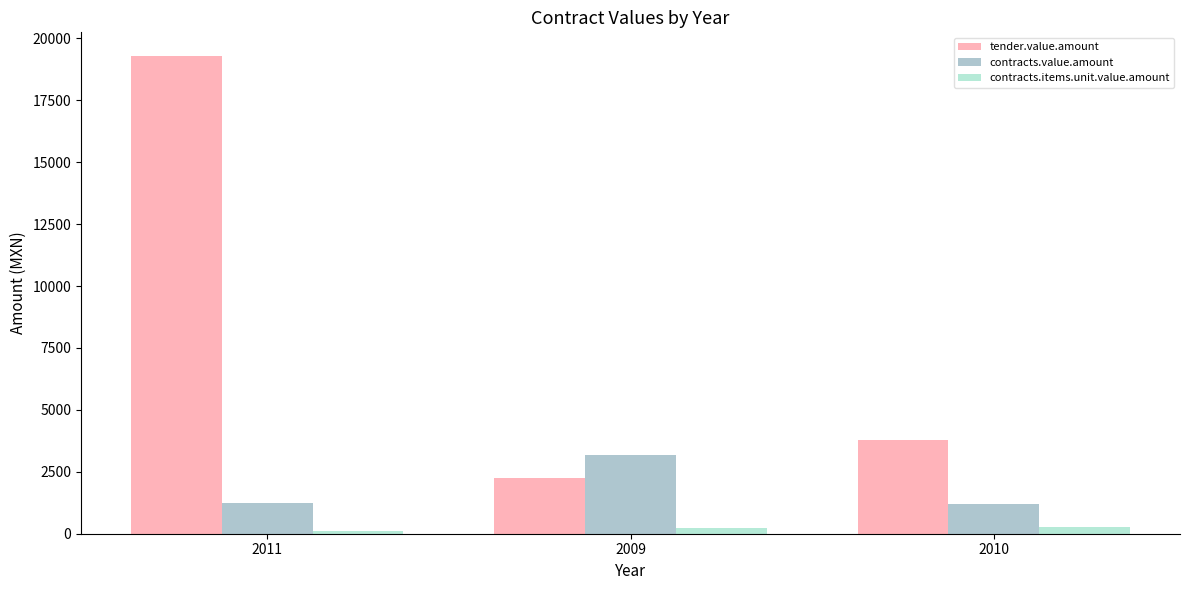

How many values in the tender.value.amount series exceed 3773?

2